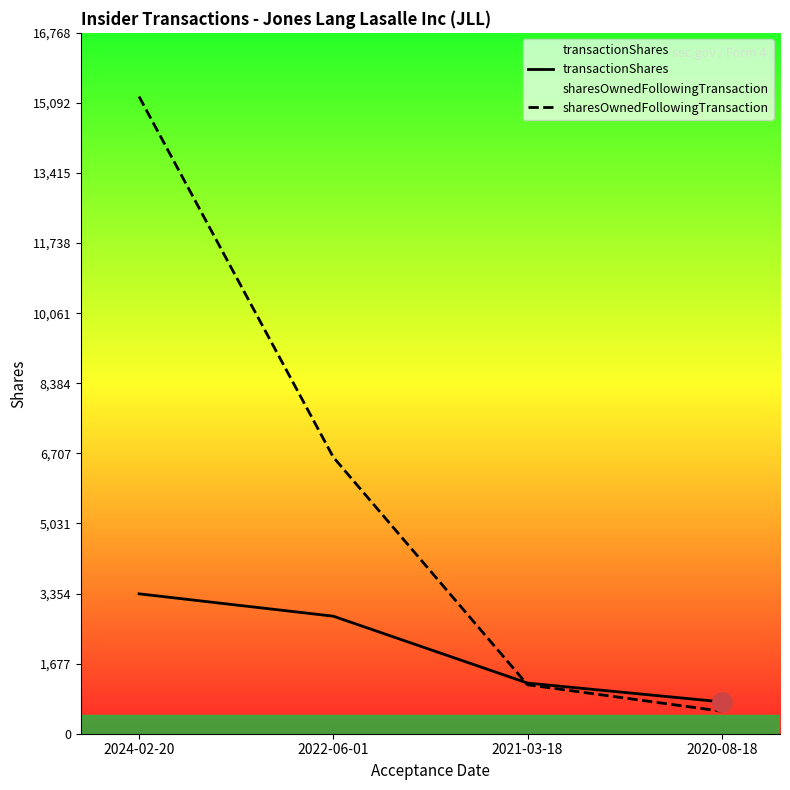

What is the average value of the sharesOwnedFollowingTransaction series?

5892